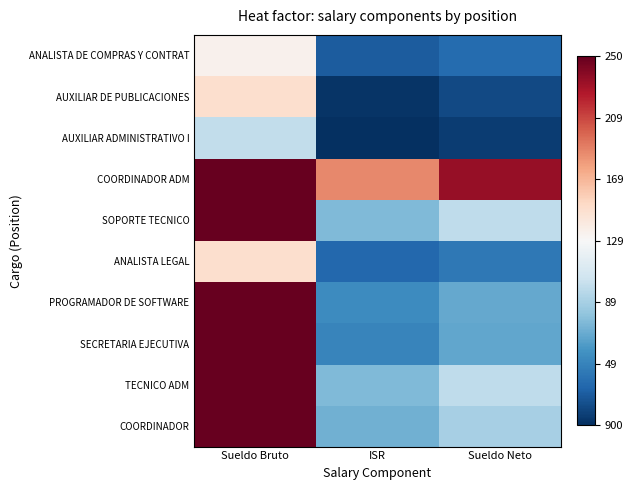

What is the difference between the highest and lowest values at ISR?

17821.7